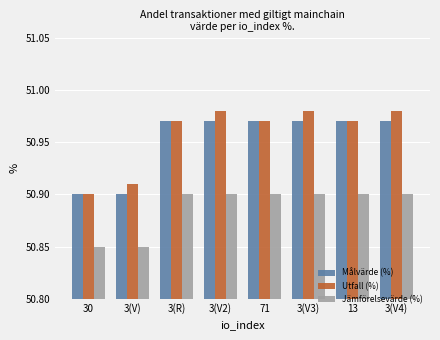

Is the value of Utfall (%) at 3(V2) greater than the value of Jämförelsevärde (%) at 3(V3)?

Yes